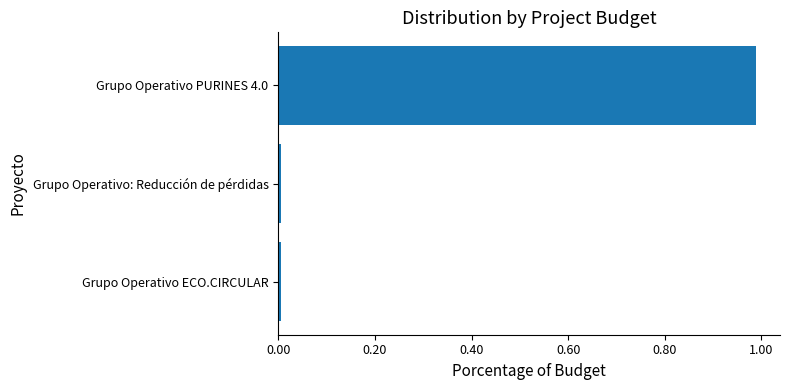

At which category does the chart reach its peak across all series?

Grupo Operativo PURINES 4.0